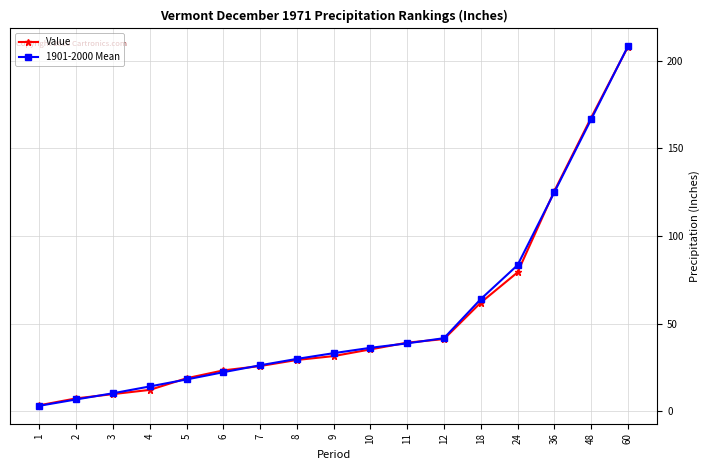

Which category has the highest value in the Value series?

60